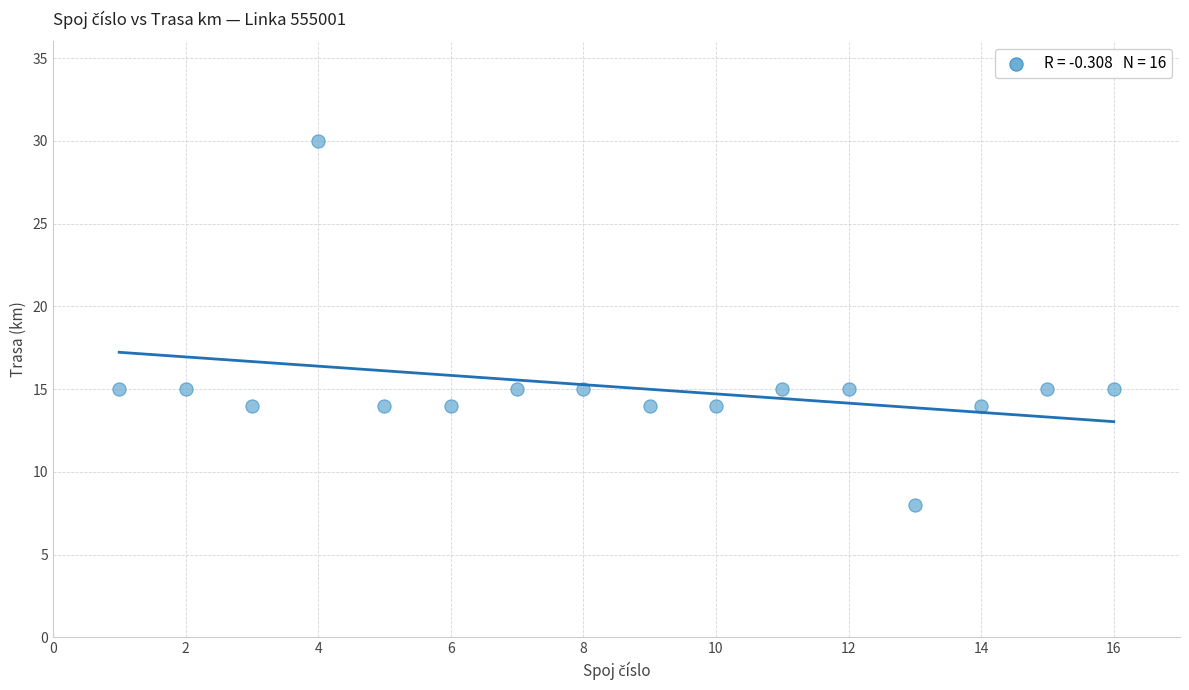

What is the range of Y values (max minus min)?

22